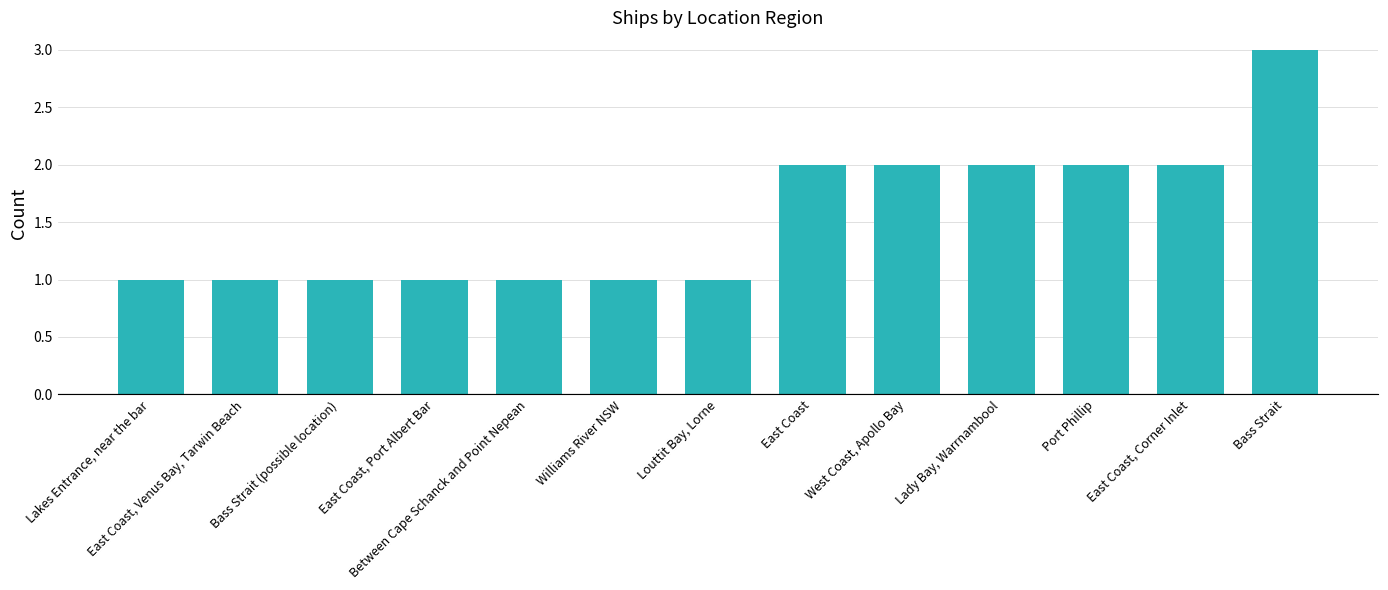

Count the values in the range 1 to 2.

12